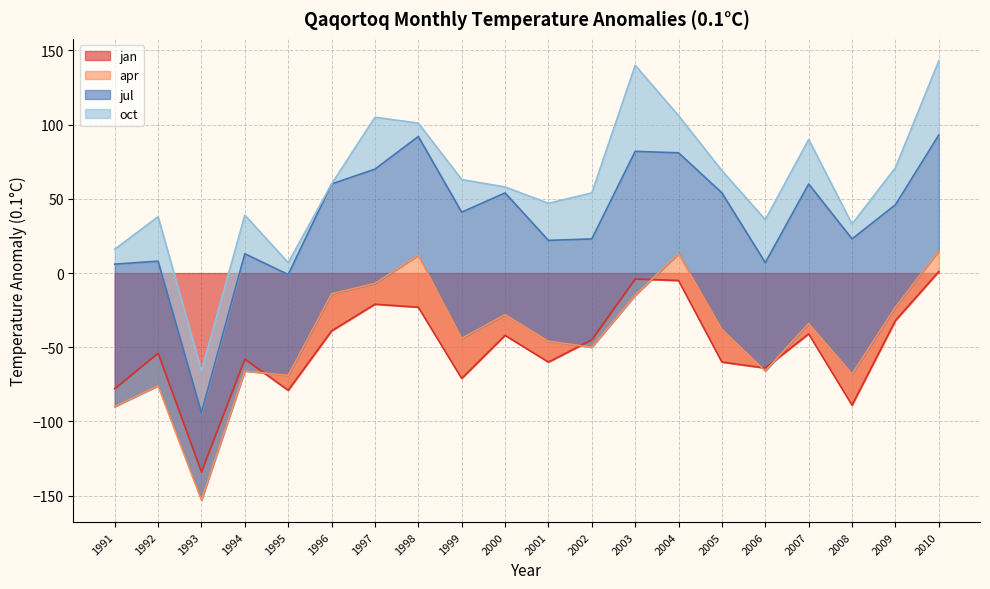

Is the value of jul at 2005 greater than the value of jan at 1991?

Yes